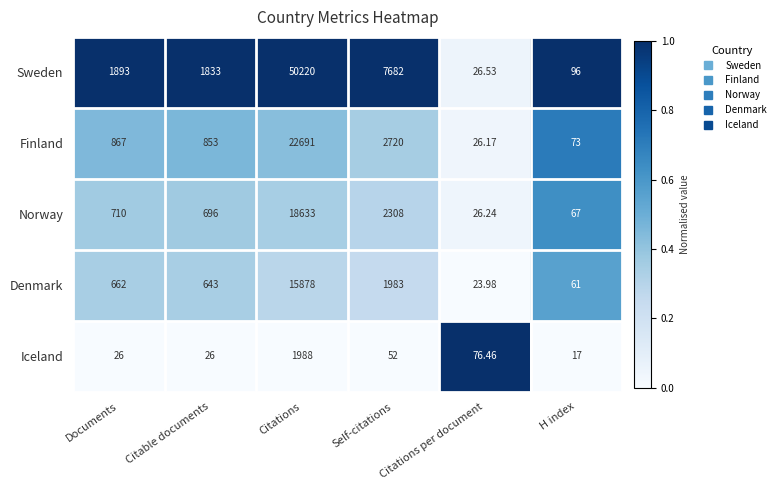

At which category does the chart reach its minimum across all series?

H index